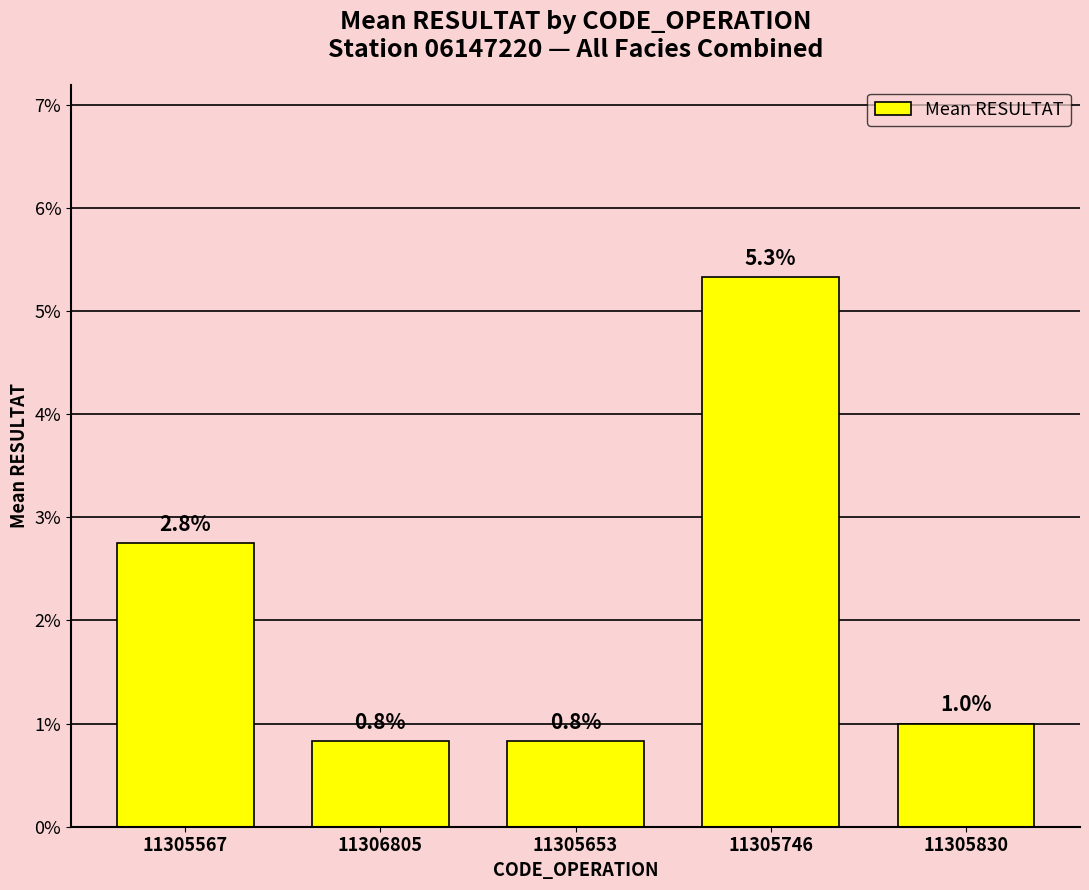

Rank the categories by value from lowest to highest.

11306805, 11305653, 11305830, 11305567, 11305746